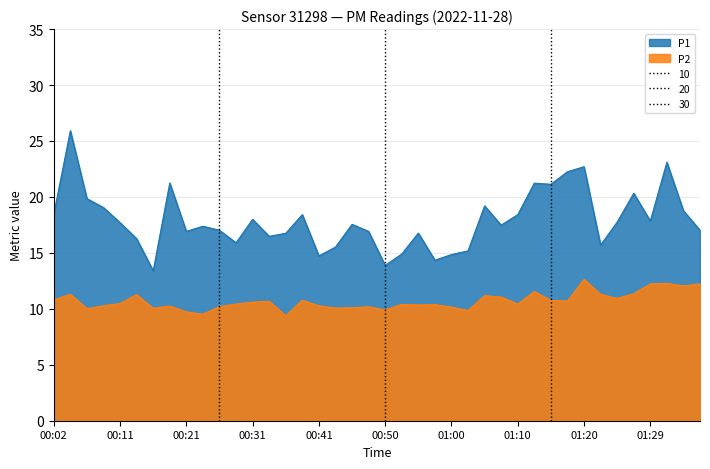

Between 01:05 and 00:53, which is larger?

01:05